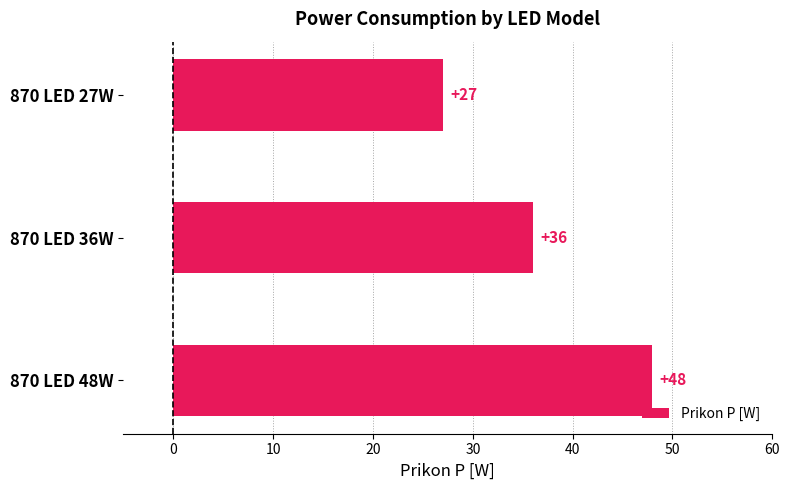

Reading top to bottom, list all the values displayed in this chart.

27	36	48